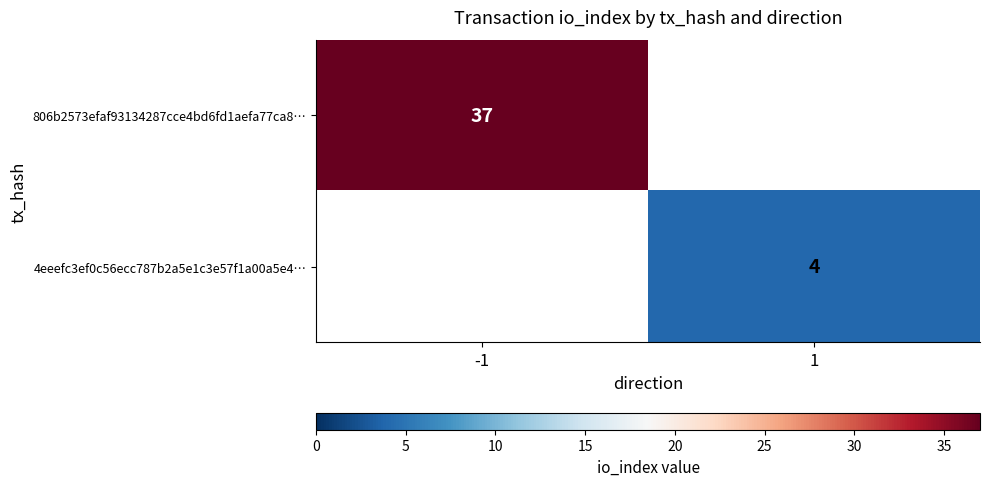

True or false: 806b2573efaf93134287cce4bd6fd1aefa77ca8… has a value of 37 at -1.

True